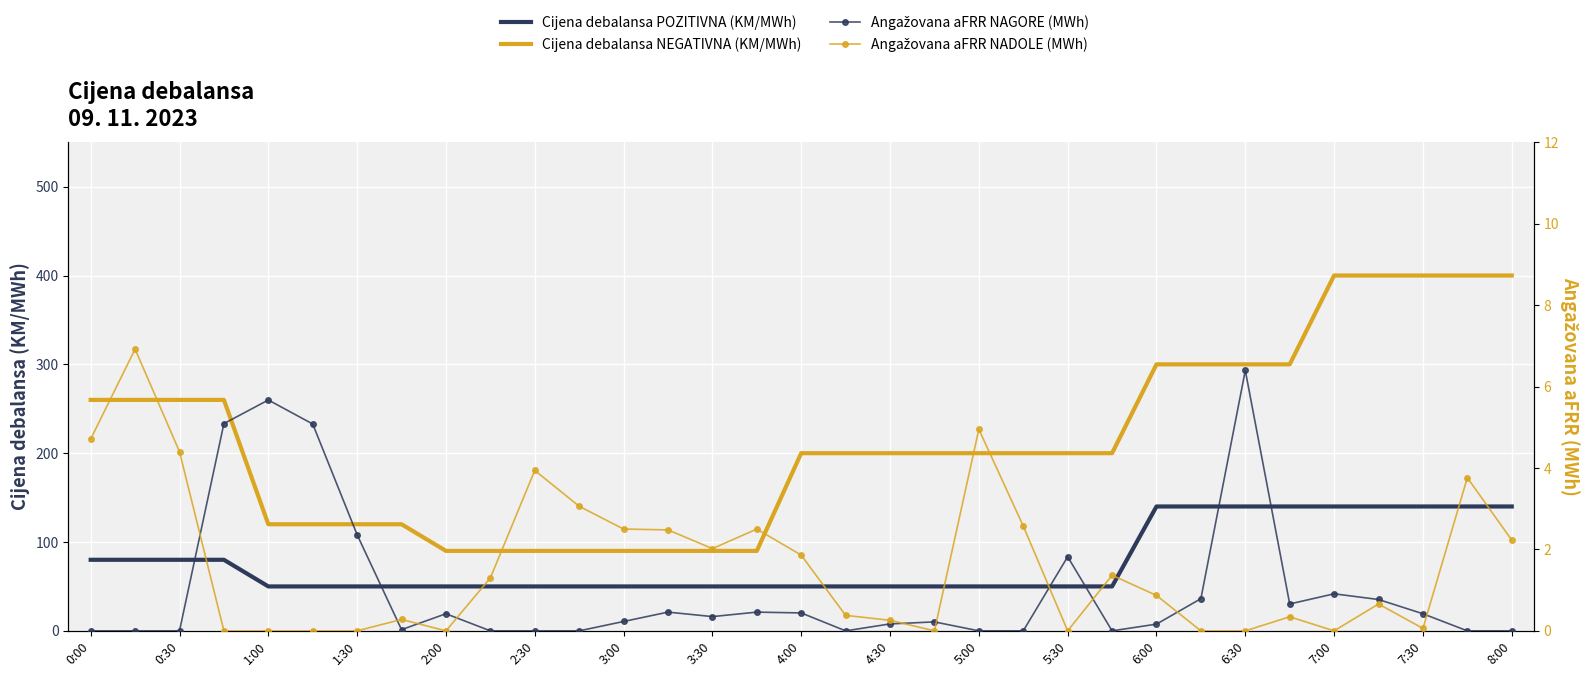

What is the sum of all Angažovana aFRR NADOLE (MWh) values?

53.4